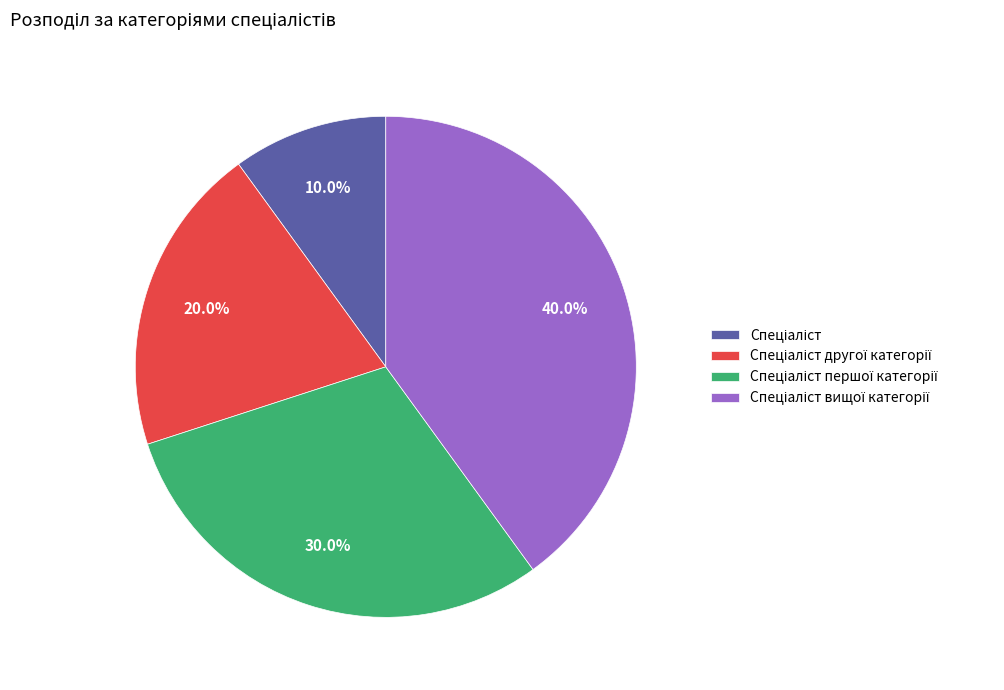

Is there a majority slice in this chart?

No